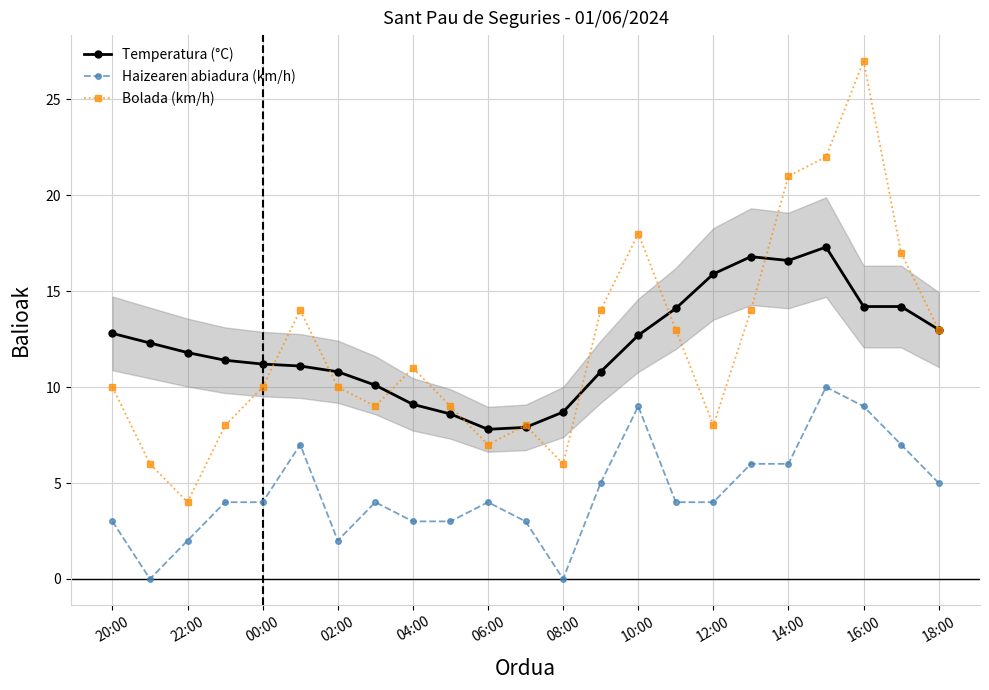

What is the greatest value displayed?

27.0